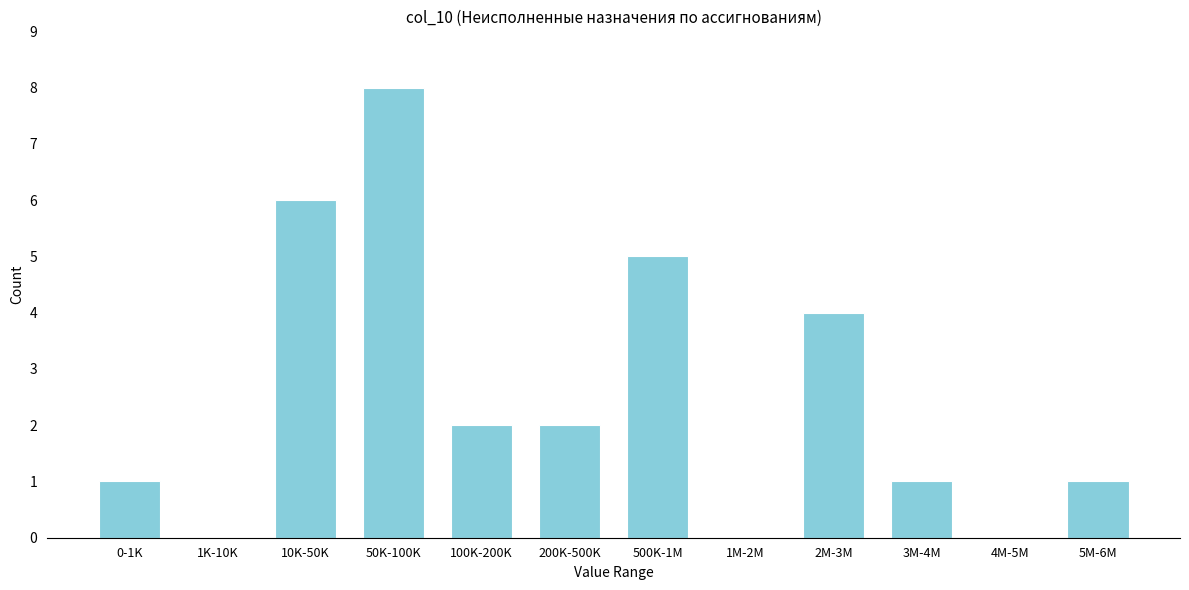

Reading right to left, transcribe all the data shown in this chart.

5M-6M=1	4M-5M=0	3M-4M=1	2M-3M=4	1M-2M=0	500K-1M=5	200K-500K=2	100K-200K=2	50K-100K=8	10K-50K=6	1K-10K=0	0-1K=1